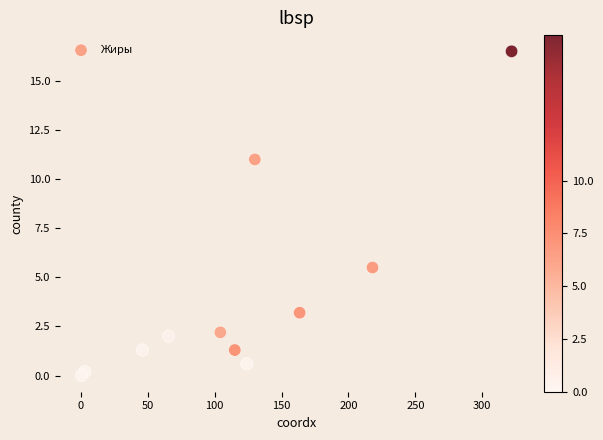

What Y value in the scatter plot is closest to 8?

5.5